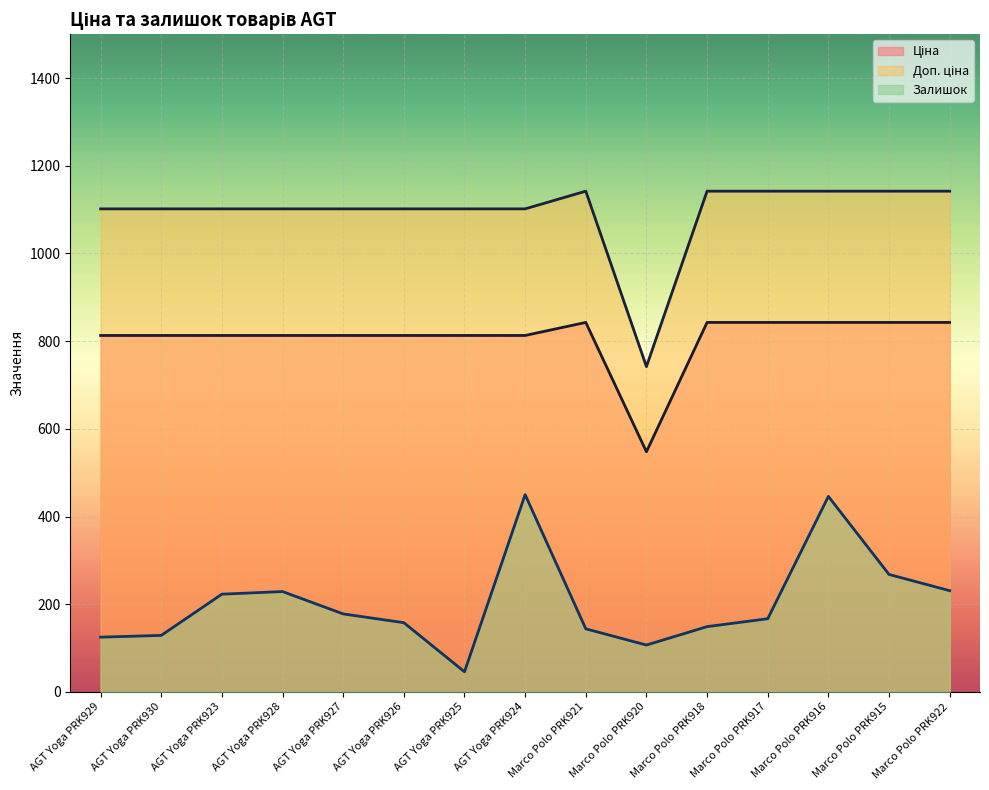

What is the sum of the Ціна values at AGT Yoga PRK924 and Marco Polo PRK916?

1655.8